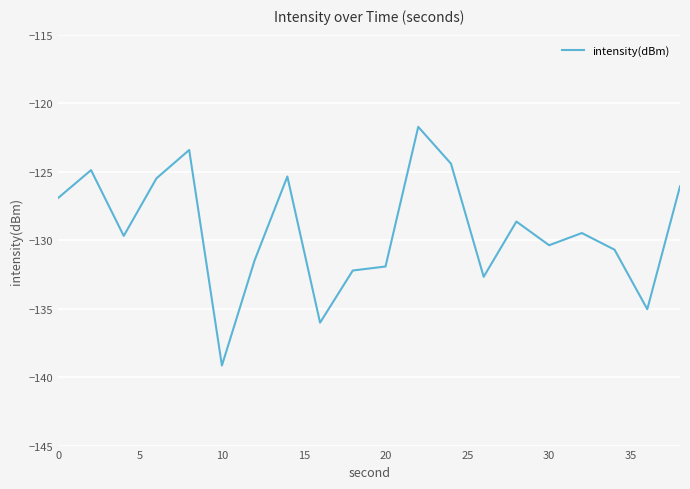

What is the smallest value displayed?

-139.2